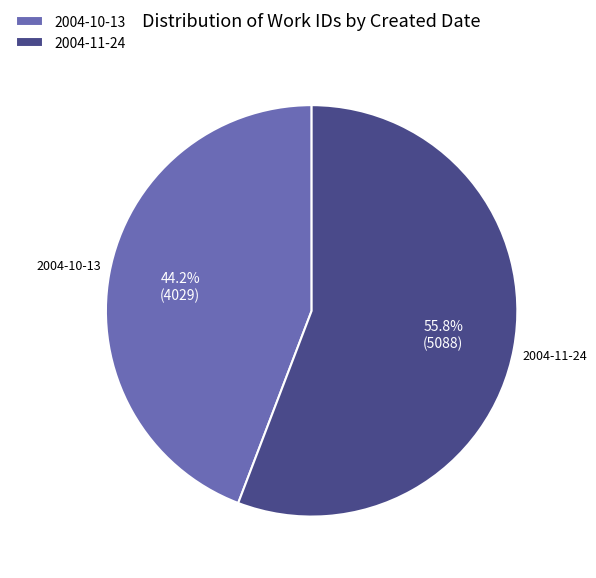

What is the ratio of the value at 2004-10-13 to the value at 2004-11-24?

0.8